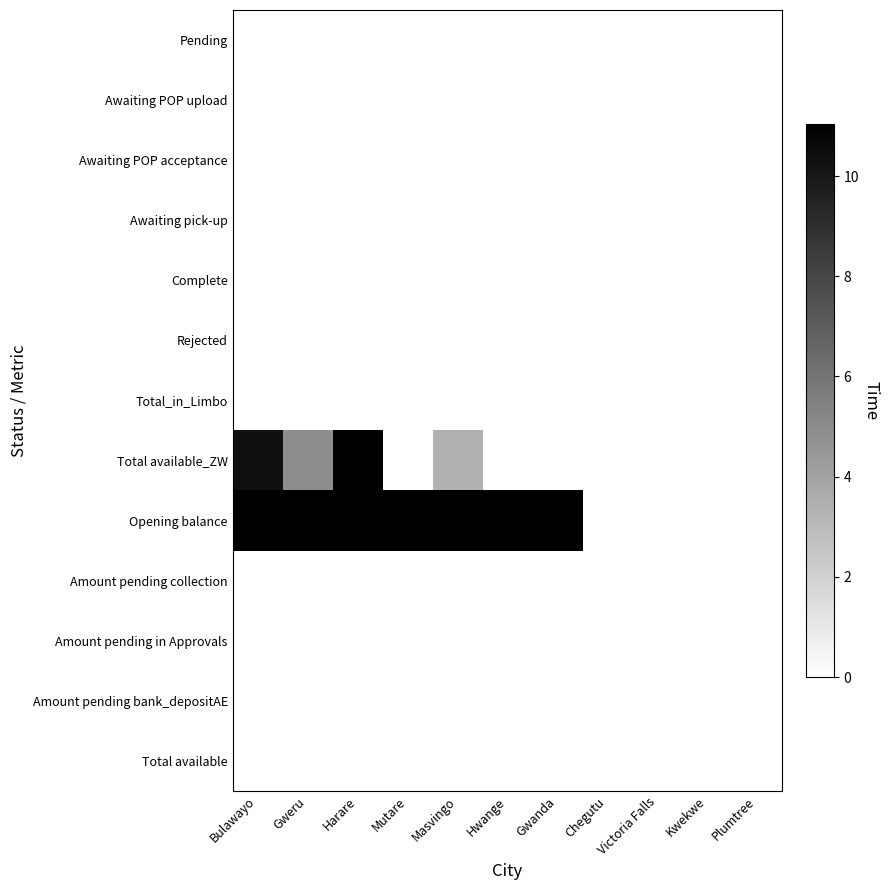

Rank the series by their maximum value, from highest to lowest.

Total available_ZW, Opening balance, Pending, Awaiting POP upload, Awaiting POP acceptance, Awaiting pick-up, Complete, Rejected, Total_in_Limbo, Amount pending collection, Amount pending in Approvals, Amount pending bank_depositAE, Total available